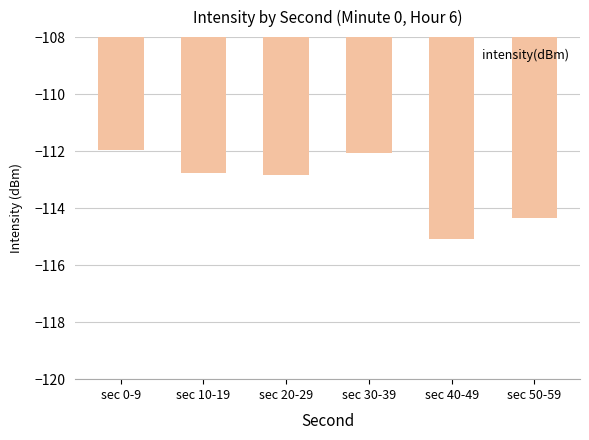

Which category has the lowest value across all series?

sec 40-49